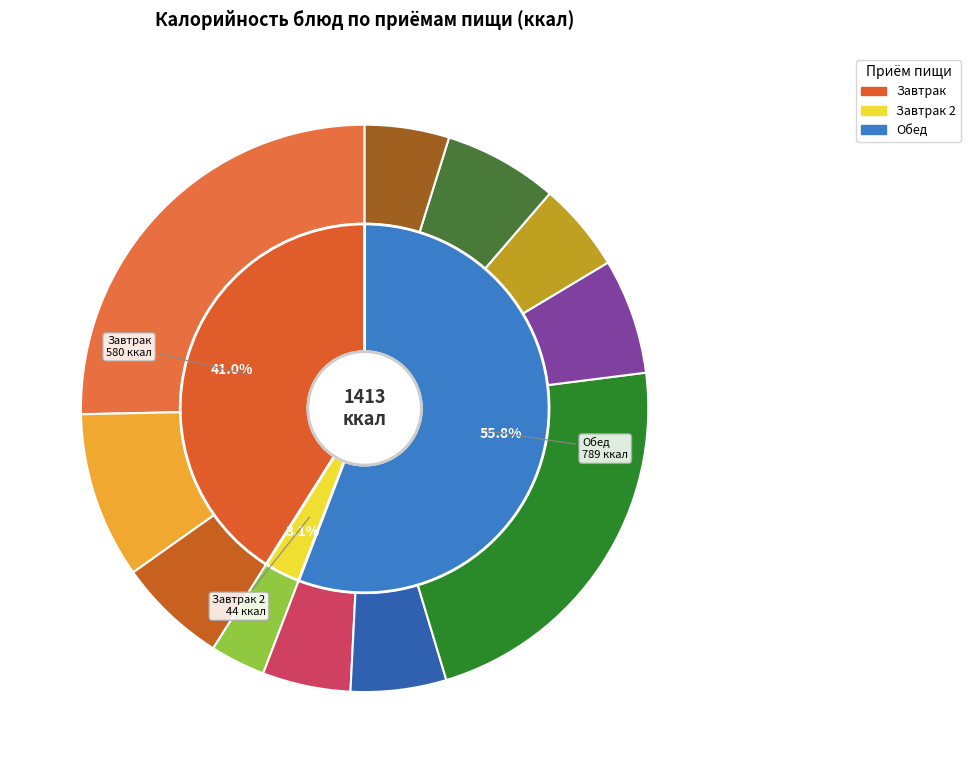

What is the ratio of the value at гор.блюдо to the value at хлеб бел.?

5.0